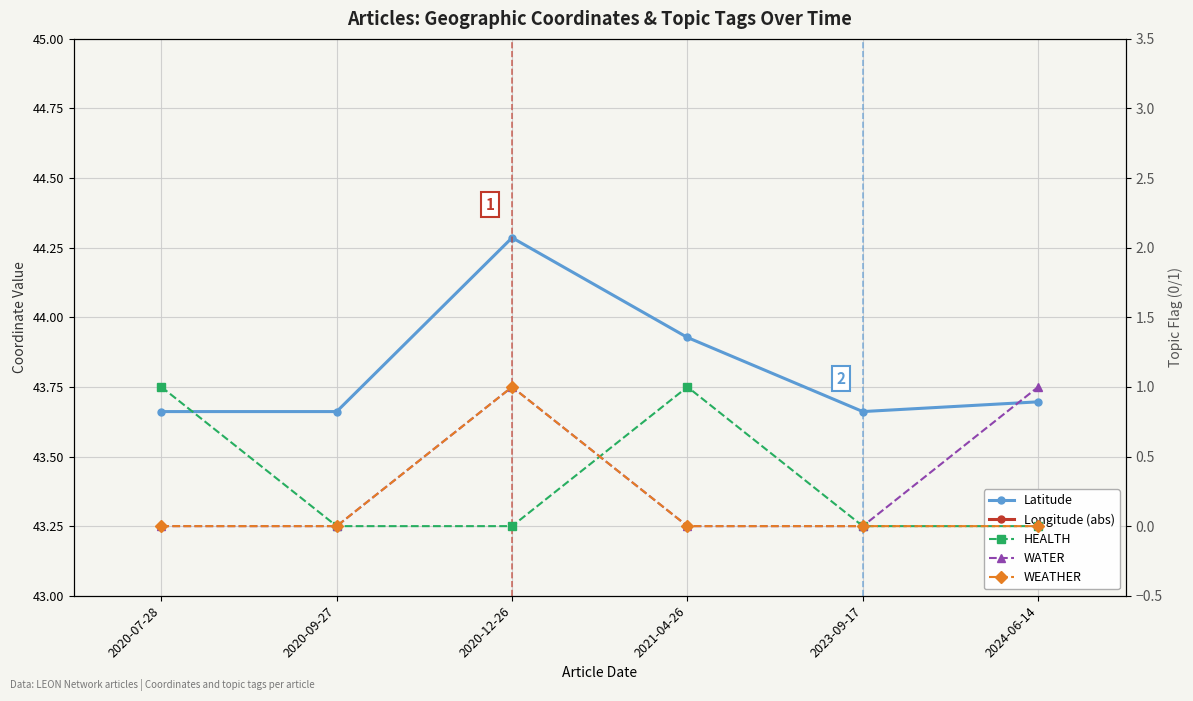

True or false: Longitude (abs) and Latitude intersect in this chart.

False